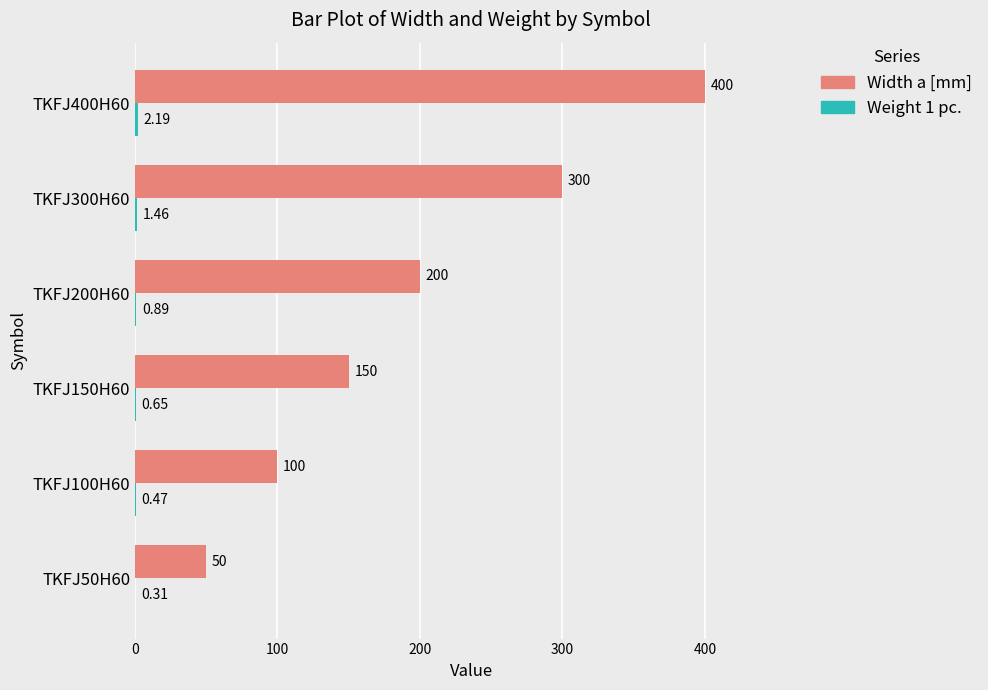

Which series has the widest spread of values?

Width a [mm]